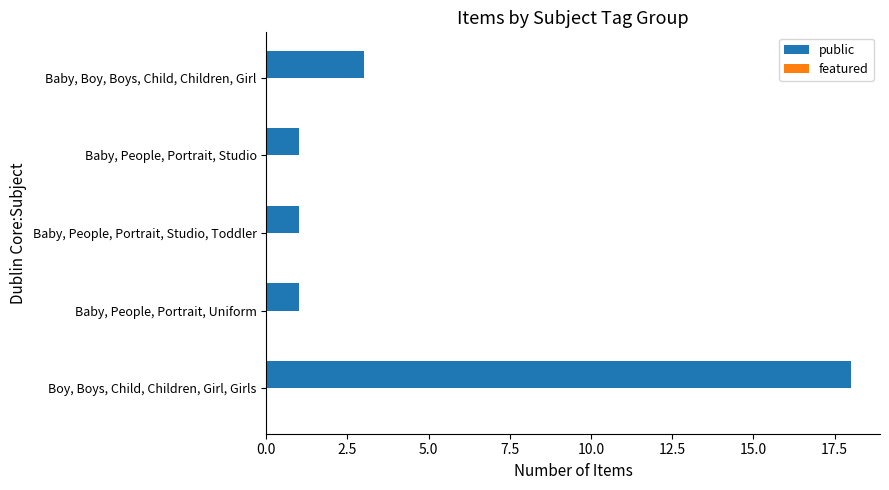

What is the change in value from Baby, People, Portrait, Studio to Baby, Boy, Boys, Child, Children, Girl?

+2